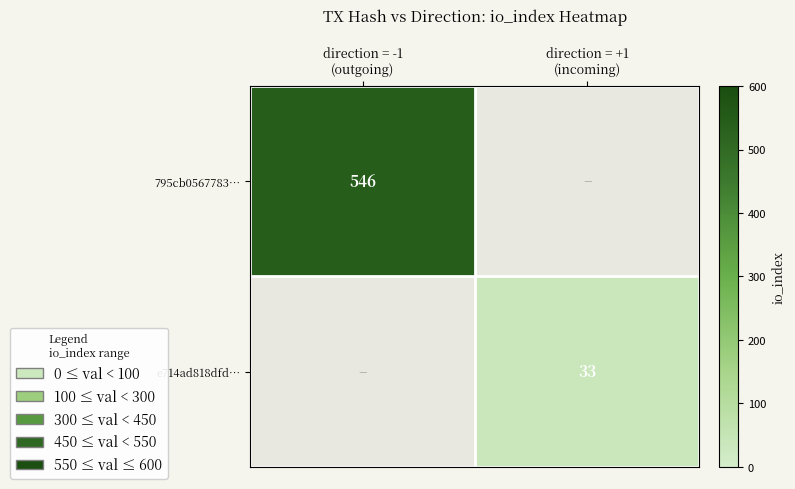

What is the spread (max minus min) of values at direction = +1
(incoming)?

33